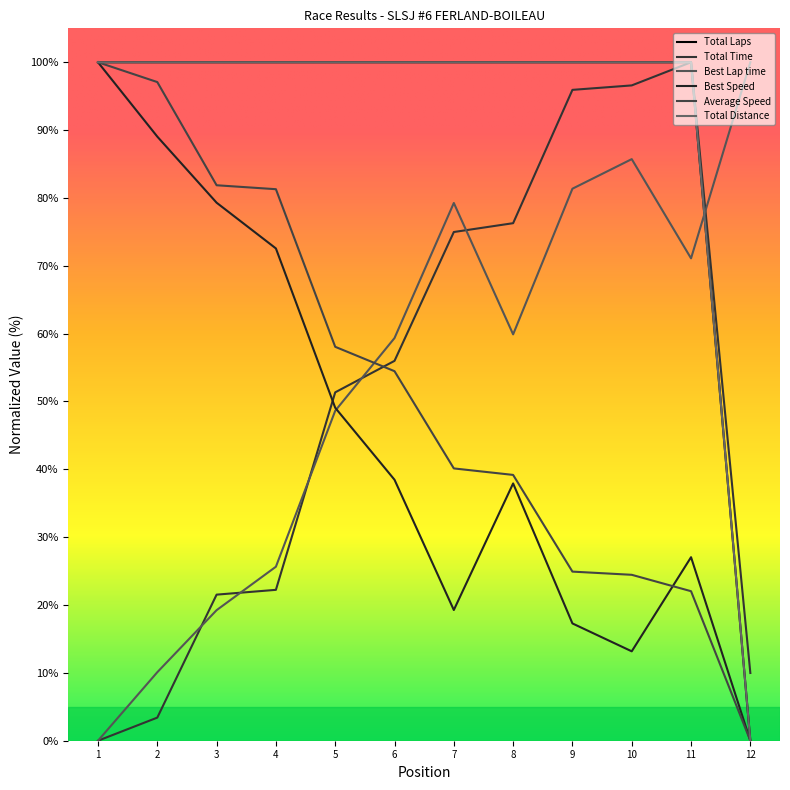

What is the maximum value for Total Distance?

100.0